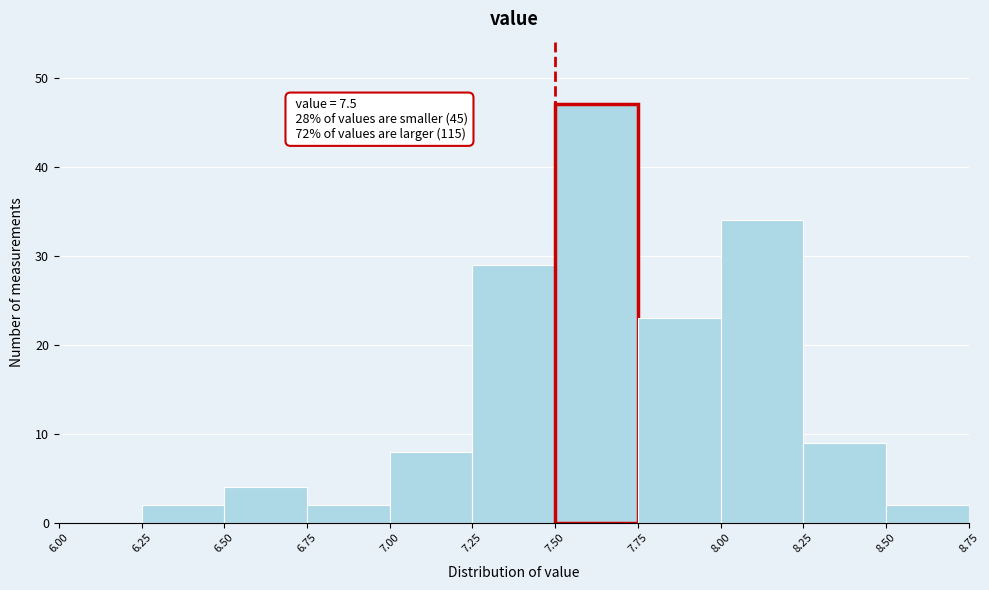

Over which range of the x-axis is the bar tallest?

7.50 to 7.75